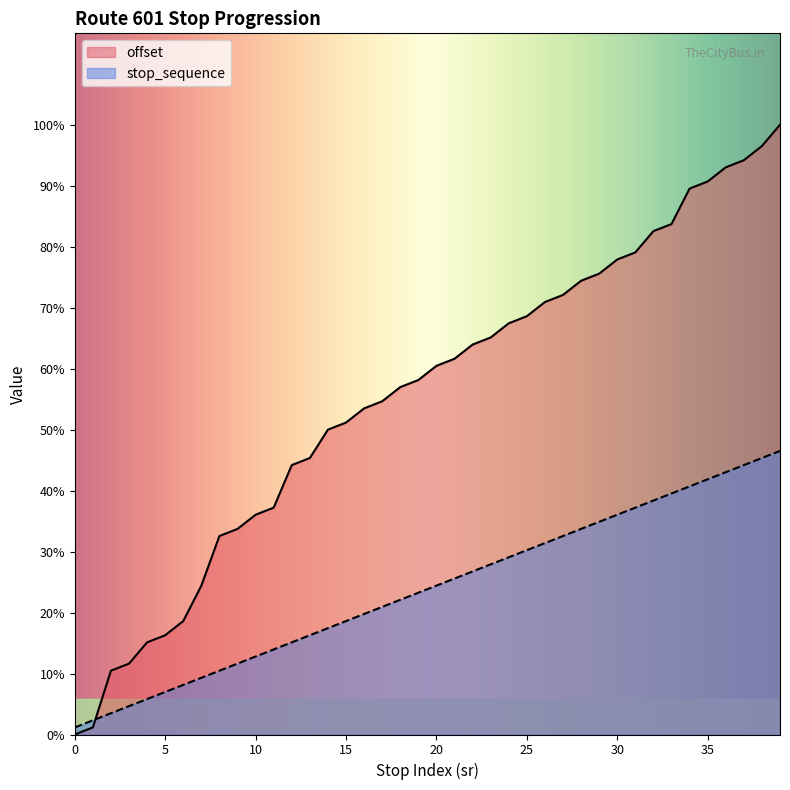

Does the chart display data point markers on the line(s)?

No